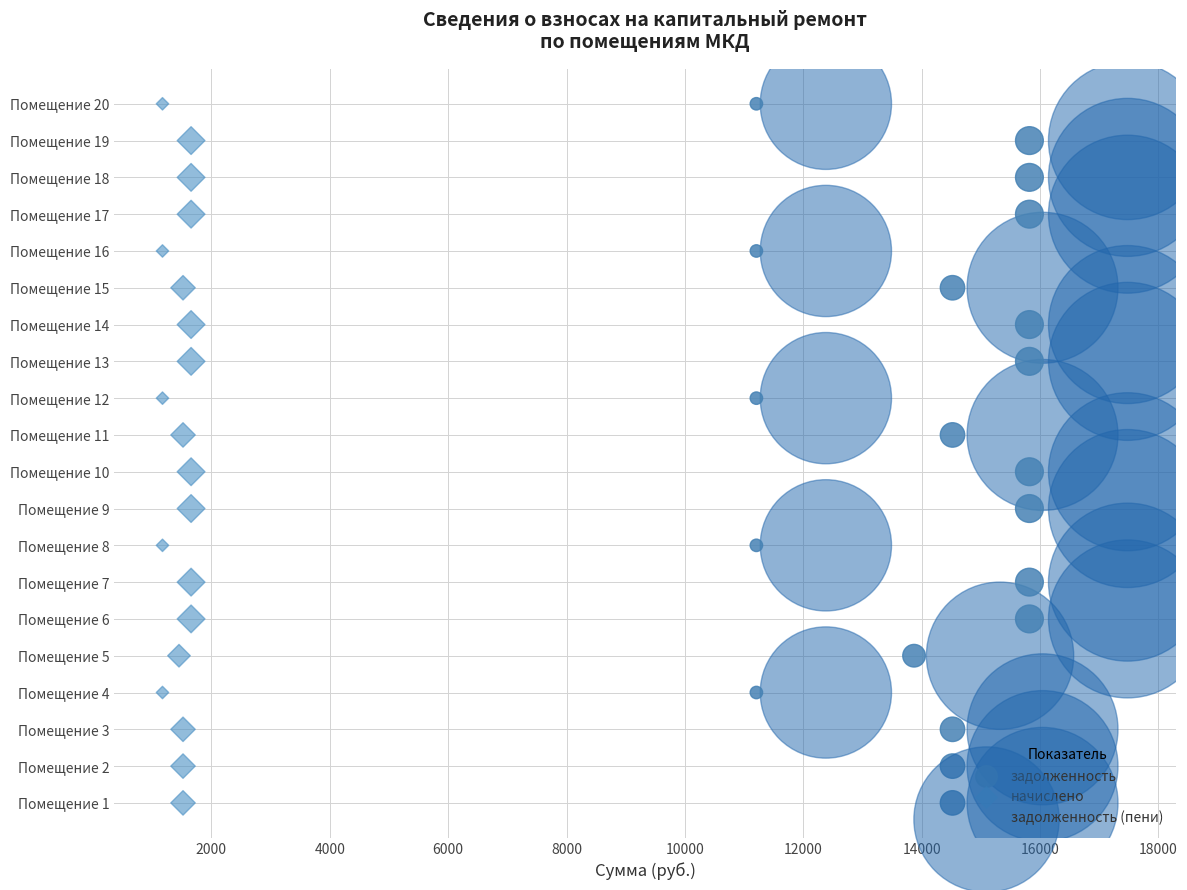

Is the value of начислено at 18000 greater than the value of задолженность at 16?

No